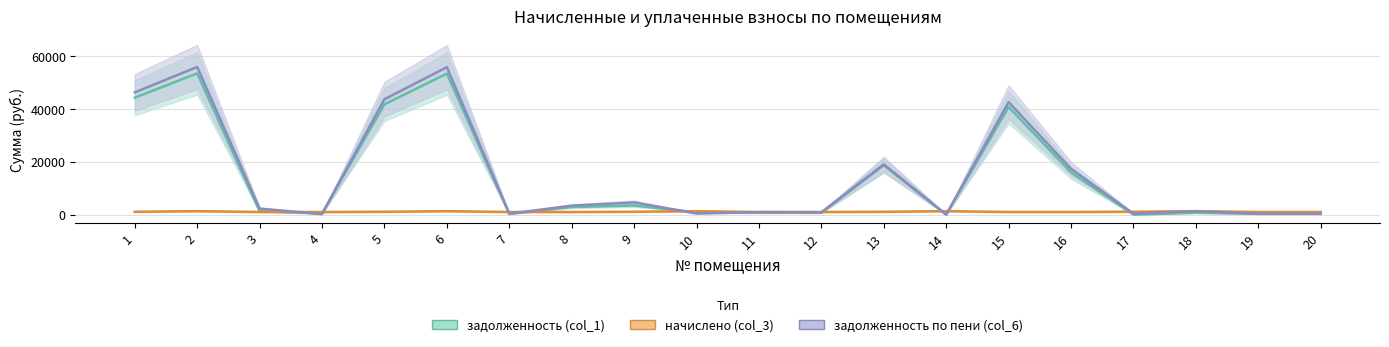

Reading left to right, what are all the values shown in this chart?

задолженность (col_1): 1=44269.1	2=53484.3	3=1243.5	4=467.6	5=41737.4	6=53394.6	7=297.7	8=2883.7	9=3439.0	10=895.6	11=730.2	12=692.2	13=18703.2	14=0.0	15=40746.4	16=15985.6	17=0.0	18=697.8	19=297.7	20=298.4
начислено (col_3): 1=1089.3	2=1316.0	3=1009.2	4=991.5	5=1091.5	6=1313.8	7=998.1	8=1000.4	9=1093.7	10=1307.1	11=998.1	12=998.1	13=1078.2	14=1316.0	15=1002.6	16=1002.6	17=1107.1	18=1311.6	19=998.1	20=1000.4
задолженность по пени (col_6): 1=46280.7	2=55914.6	3=2281.8	4=199.2	5=43706.1	6=55820.8	7=332.7	8=3398.5	9=4620.3	10=436.4	11=944.6	12=909.8	13=19023.4	14=0.0	15=42597.8	16=17321.4	17=369.0	18=1314.9	19=332.7	20=333.4